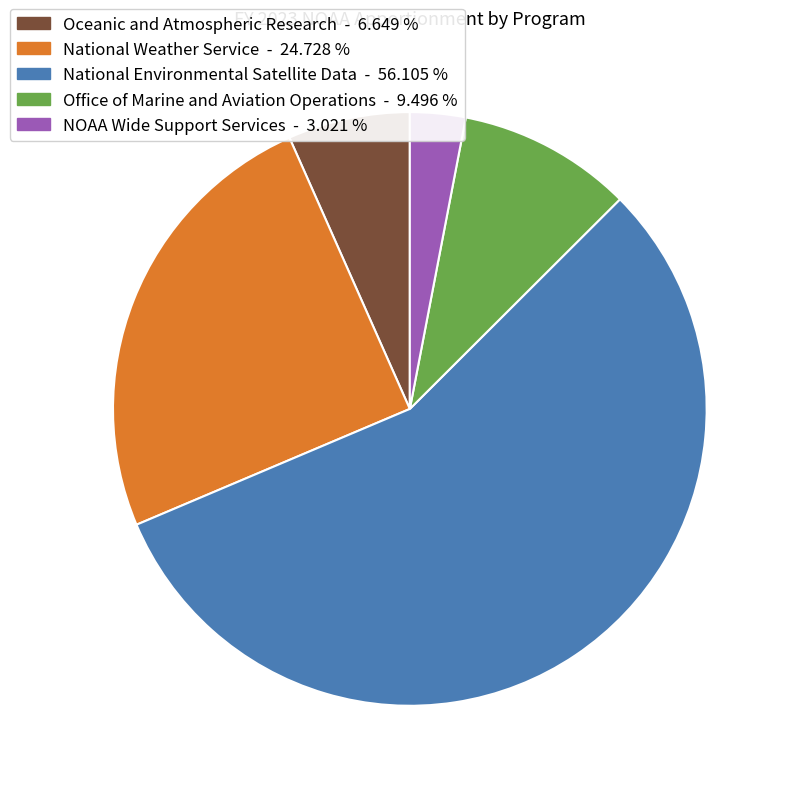

Which category accounts for the majority?

National Environmental Satellite Data